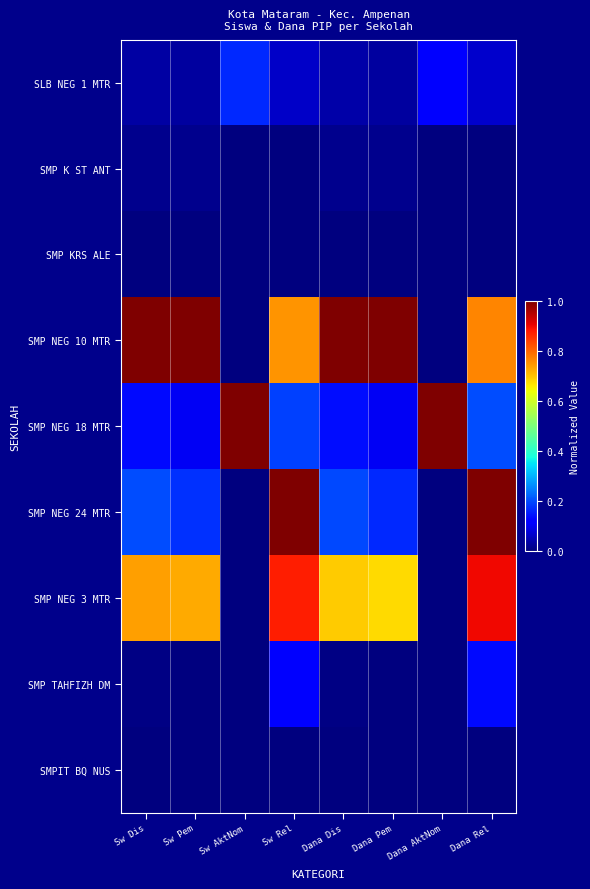

At how many categories does at least one series exceed 0?

8